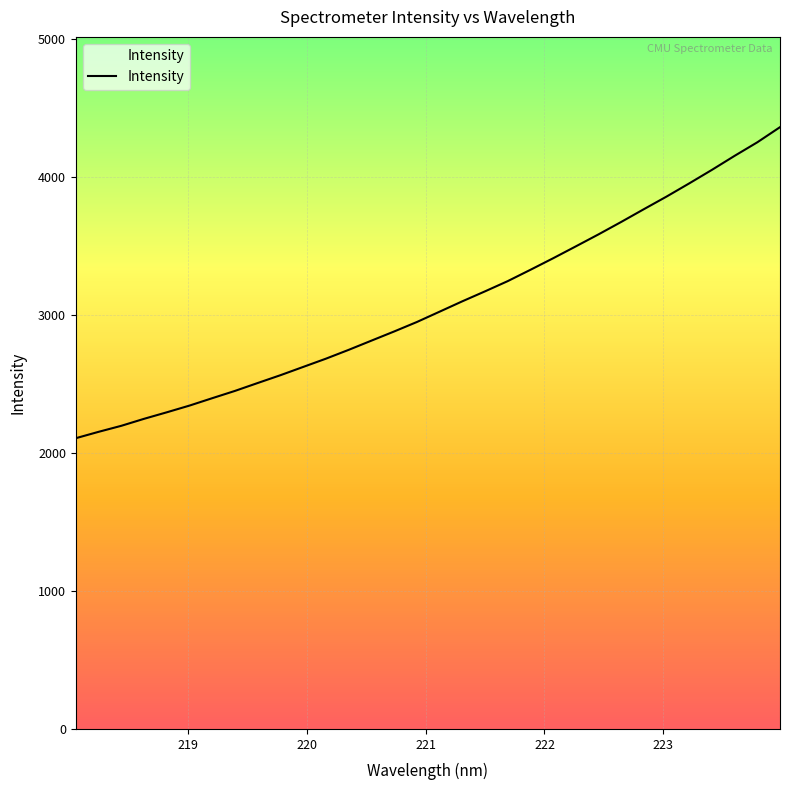

What is the difference between the maximum and minimum values?

2254.9